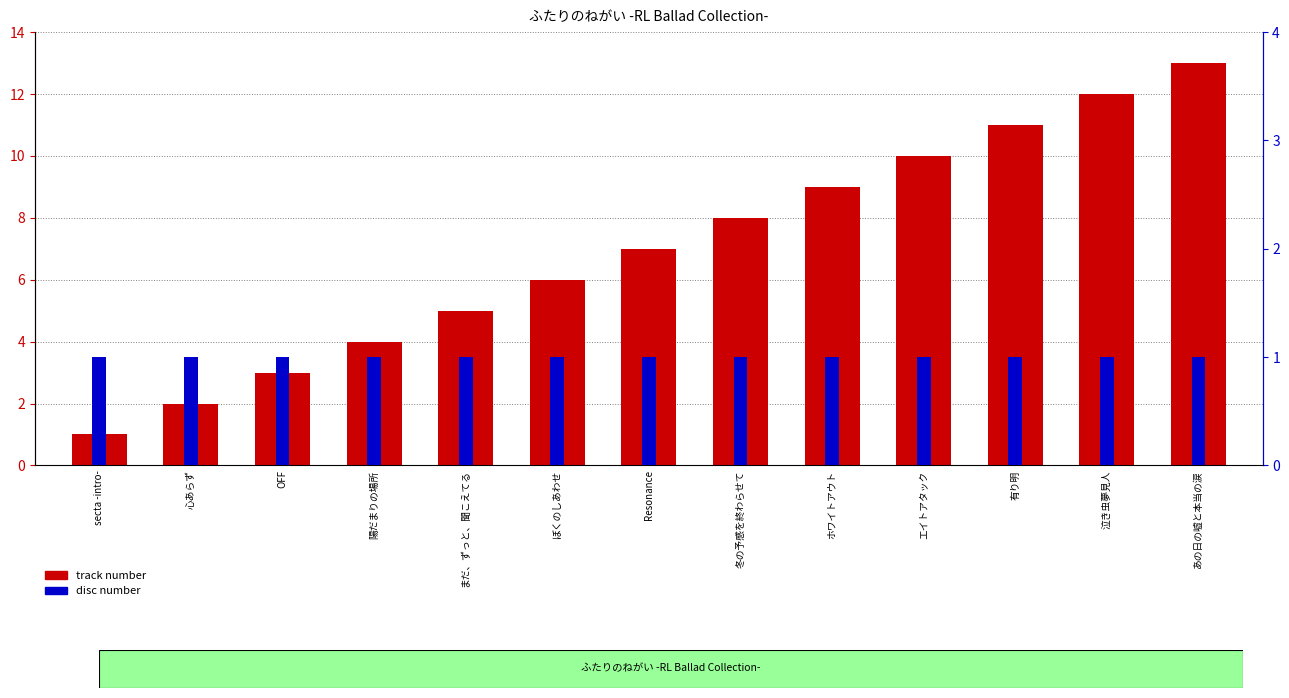

What are all the series names shown in the legend?

track number, disc number